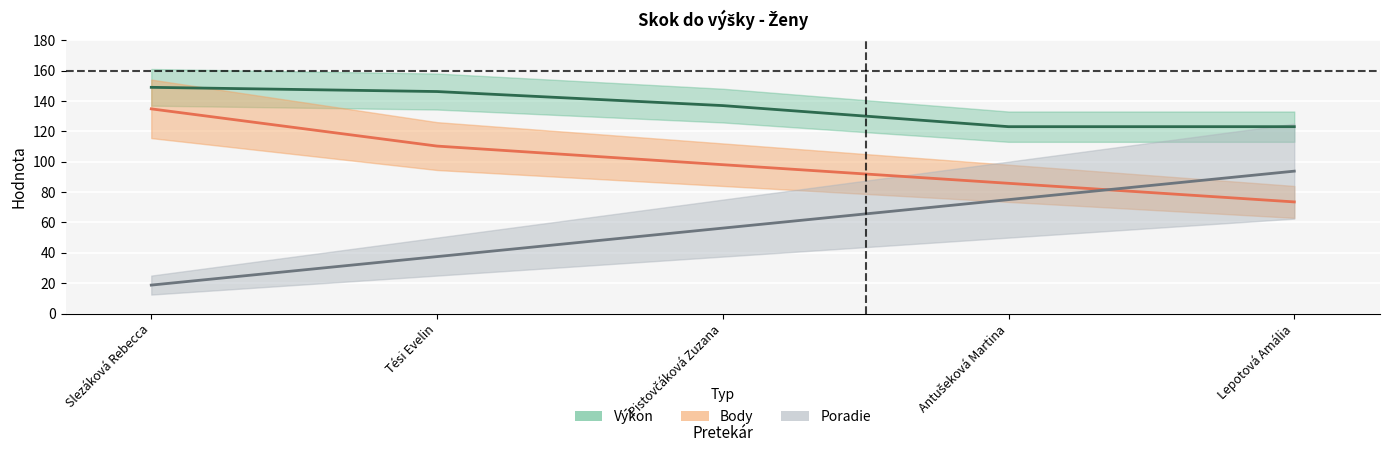

Rank the categories by Poradie value from highest to lowest.

Lepotová Amália, Antušeková Martina, Pistovčáková Zuzana, Tési Evelin, Slezáková Rebecca